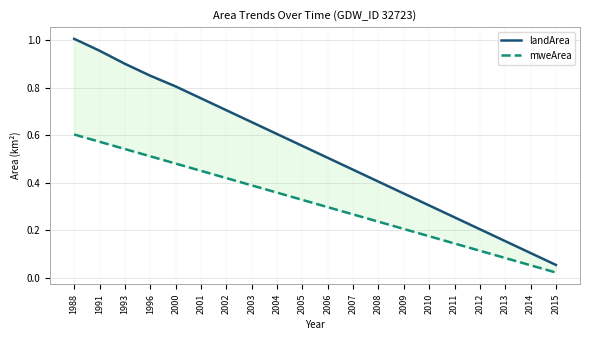

What is the spread (max minus min) of values at 2008?

0.2